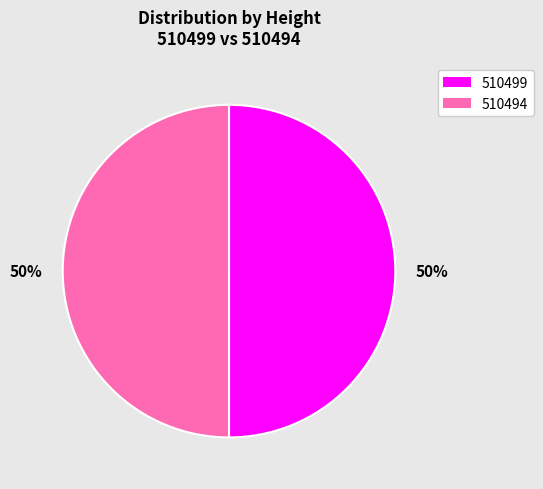

Is the sum of 510499 and 510494 greater than half?

Yes